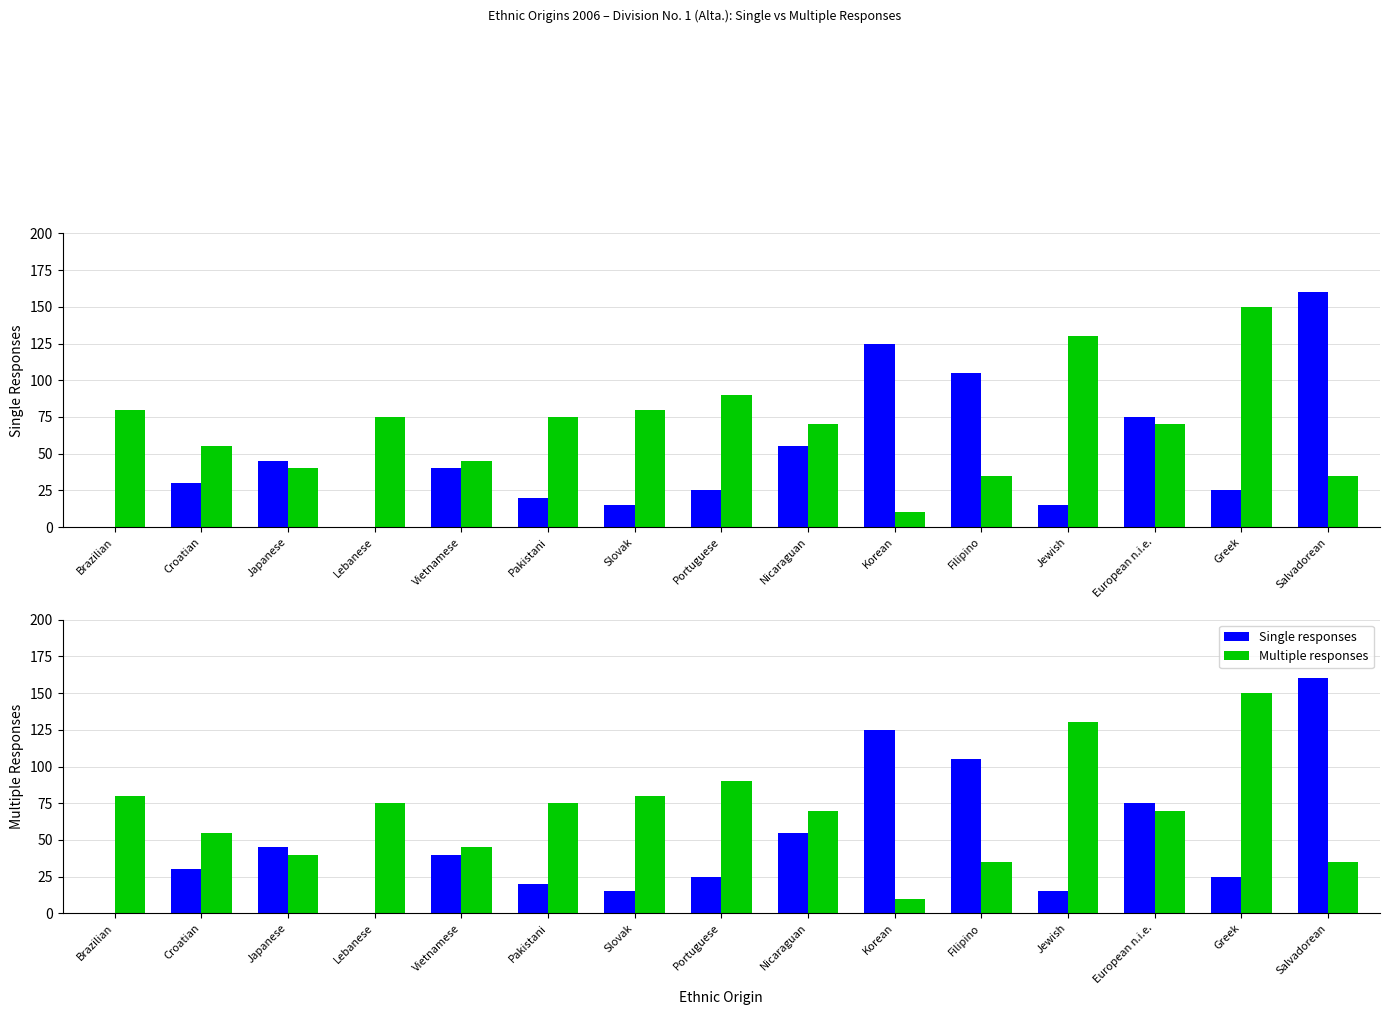

What is the difference between the maximum and minimum values in the Single responses series?

160